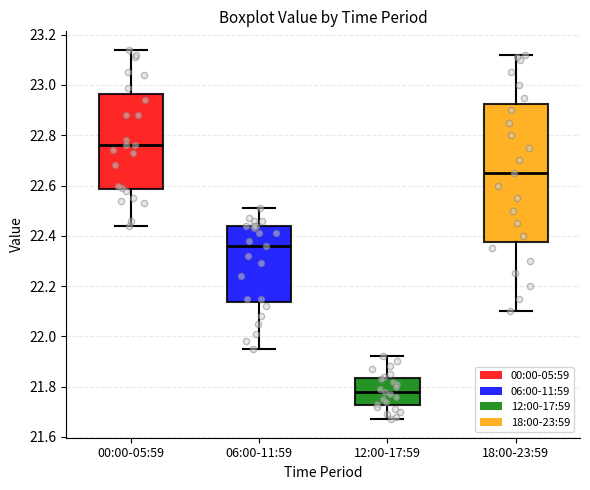

Which box has the highest median line?

00:00-05:59